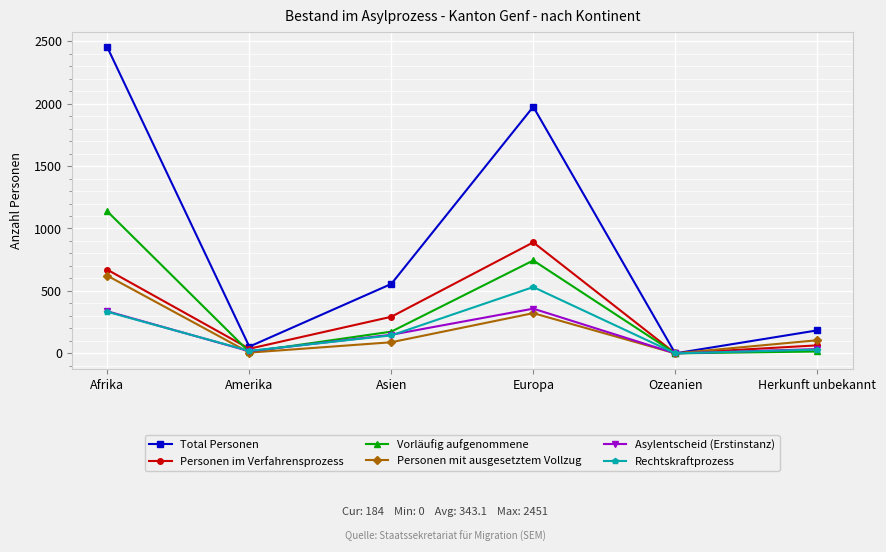

Which category has the highest value across all series?

Afrika